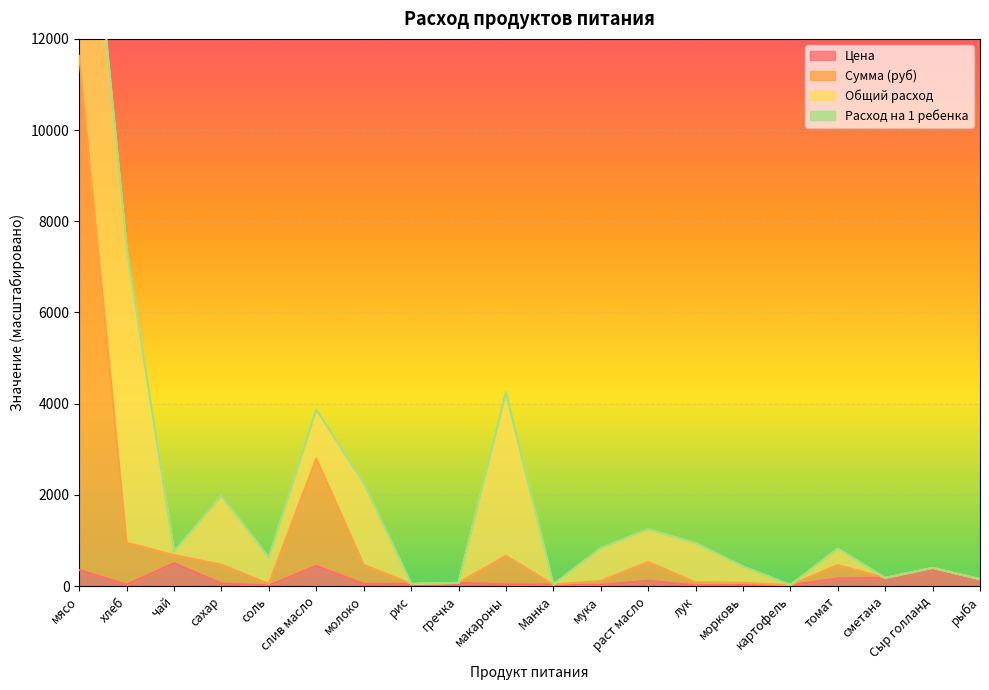

Where is the first local minimum for Цена?

хлеб